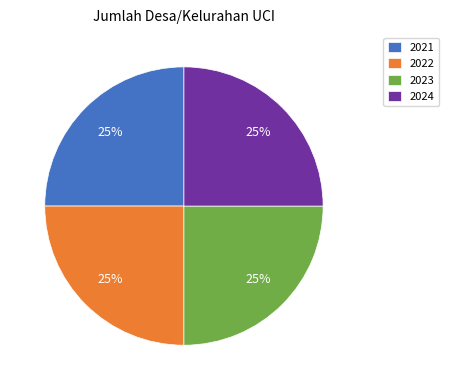

How many segments does this pie chart have?

4